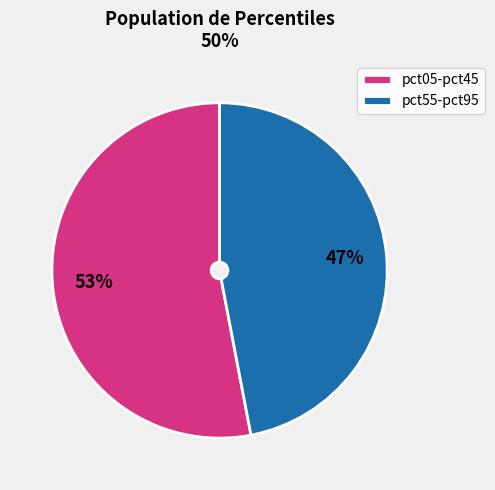

Count the number of slices in the pie.

2